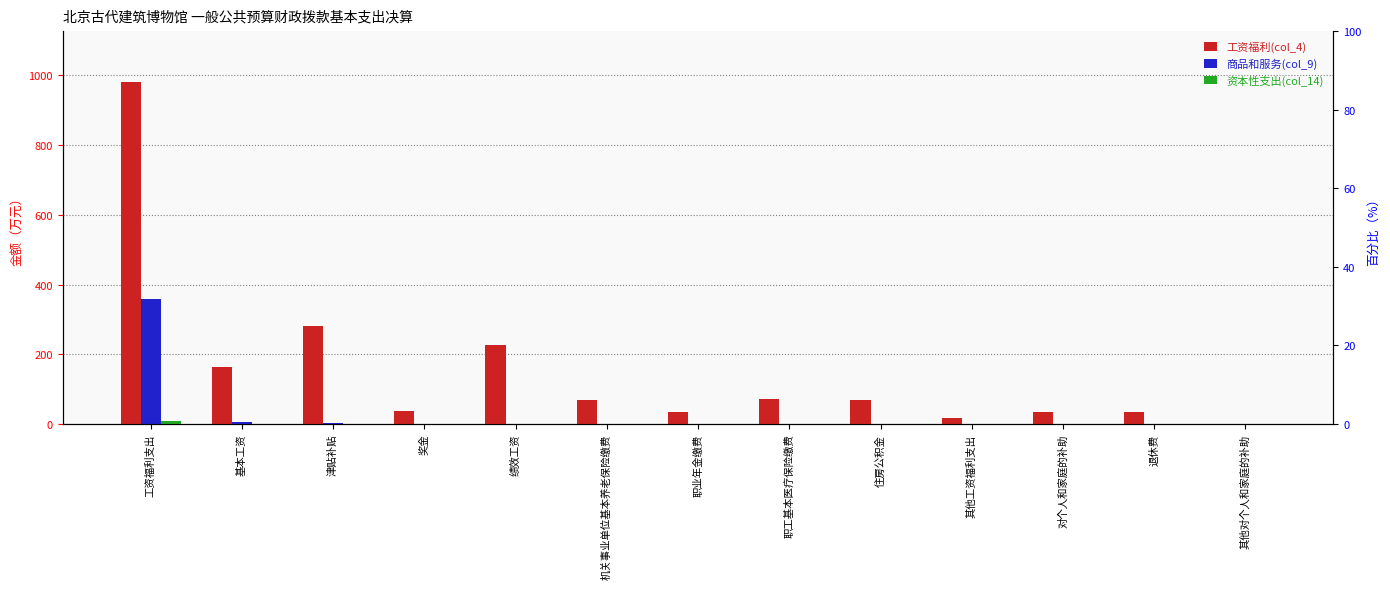

How many groups of bars are there?

13